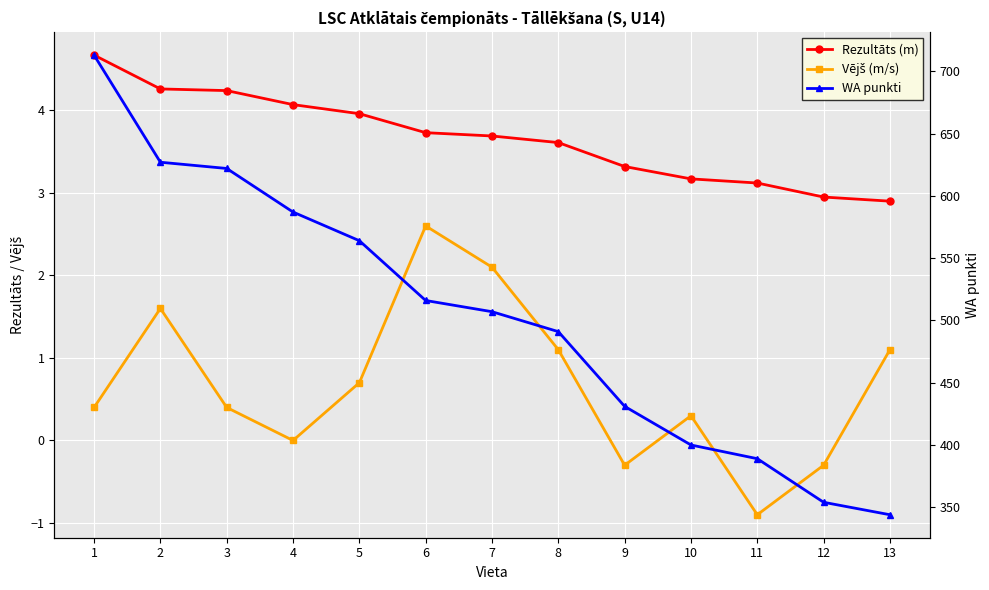

Reading right to left, what are all the values shown in this chart?

Rezultāts (m): 2.9	3.0	3.1	3.2	3.3	3.6	3.7	3.7	4.0	4.1	4.2	4.3	4.7
Vējš (m/s): 1.1	-0.3	-0.9	0.3	-0.3	1.1	2.1	2.6	0.7	0.0	0.4	1.6	0.4
WA punkti: 344.0	354.0	389.0	400.0	431.0	491.0	507.0	516.0	564.0	587.0	622.0	627.0	713.0